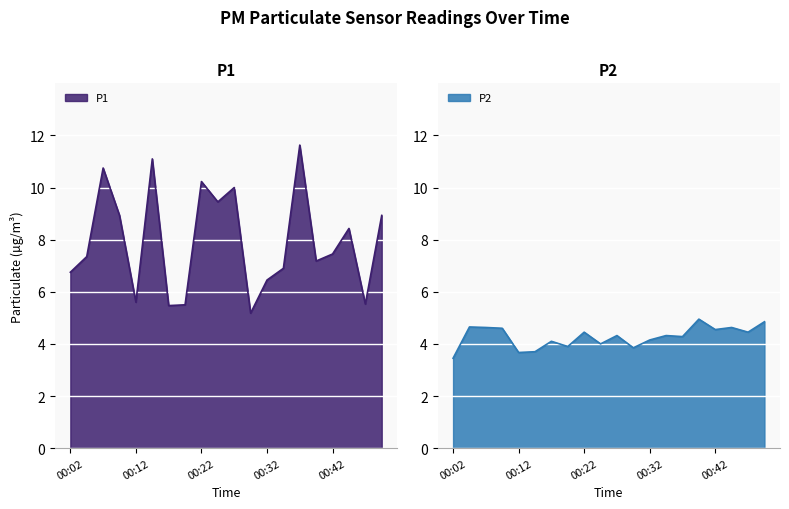

What is the sum of all P1 values?

158.8